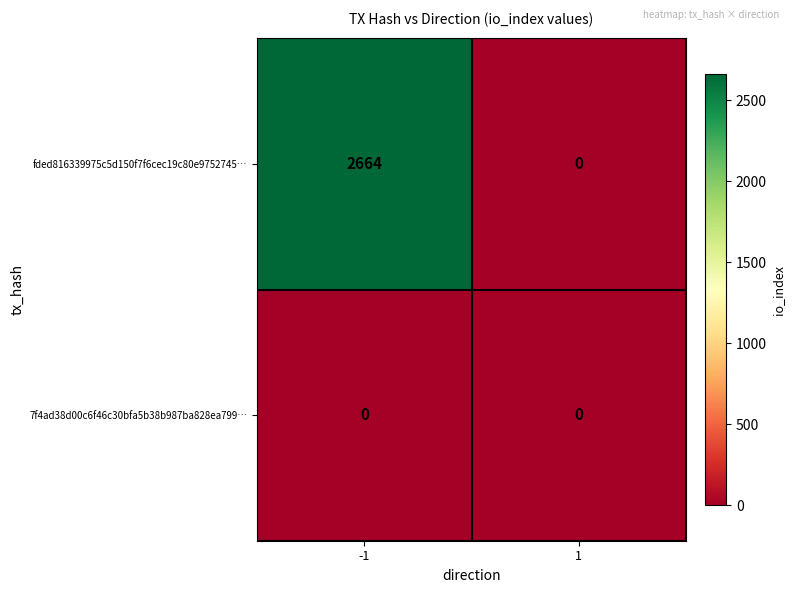

What is the difference between the highest and lowest values at -1?

2664